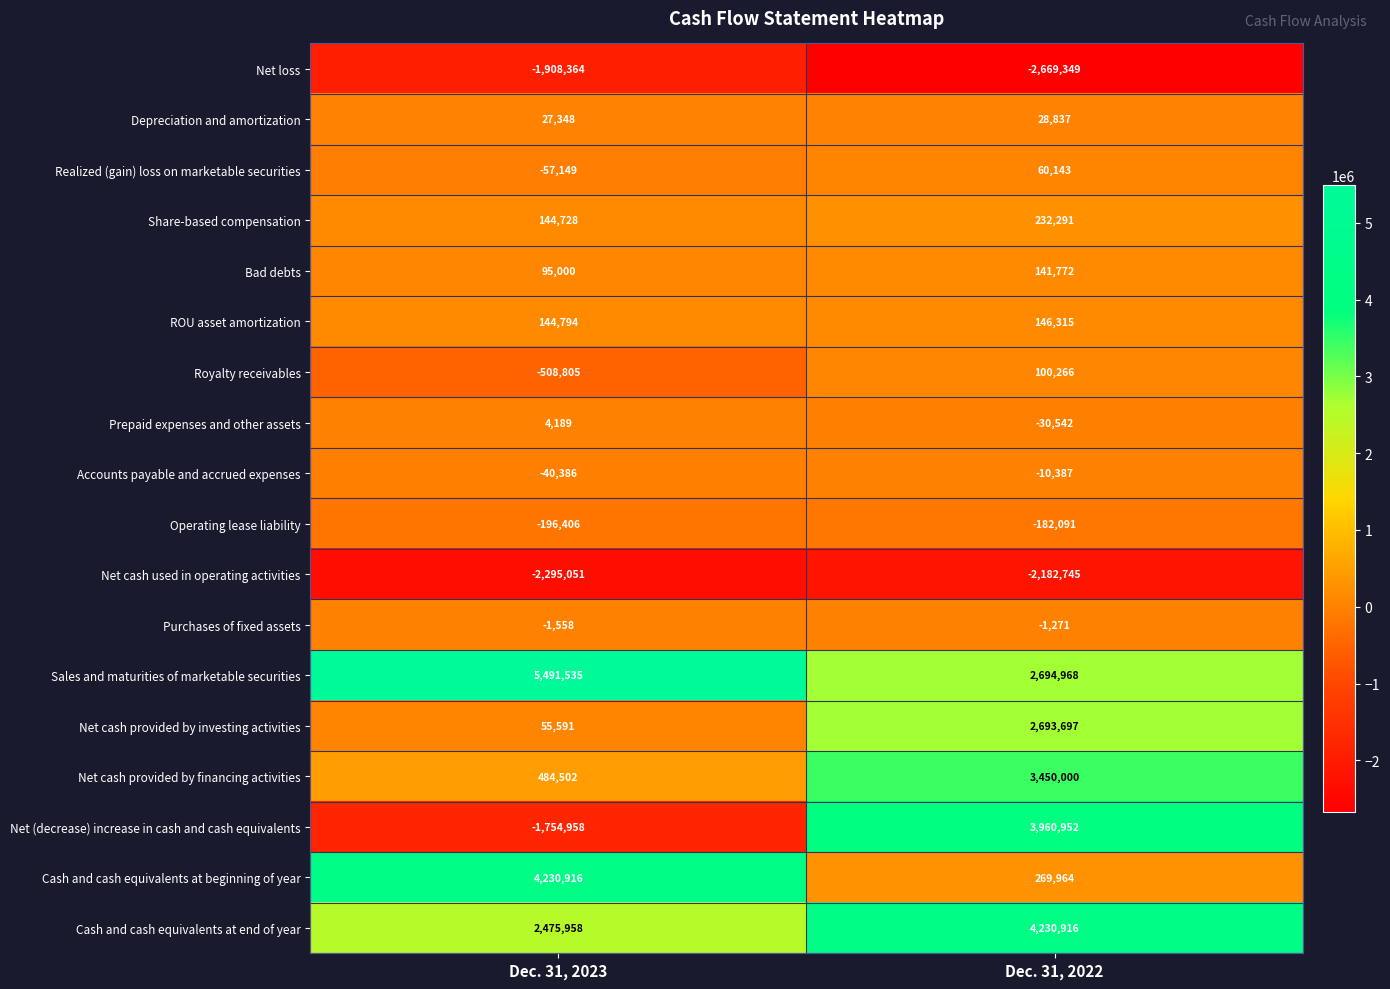

What is the difference between the maximum and minimum values in the Accounts payable and accrued expenses series?

29999